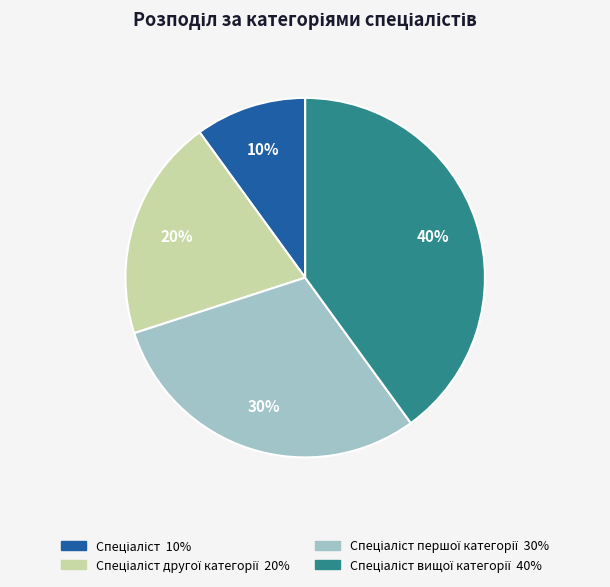

Count the number of slices in the pie.

4